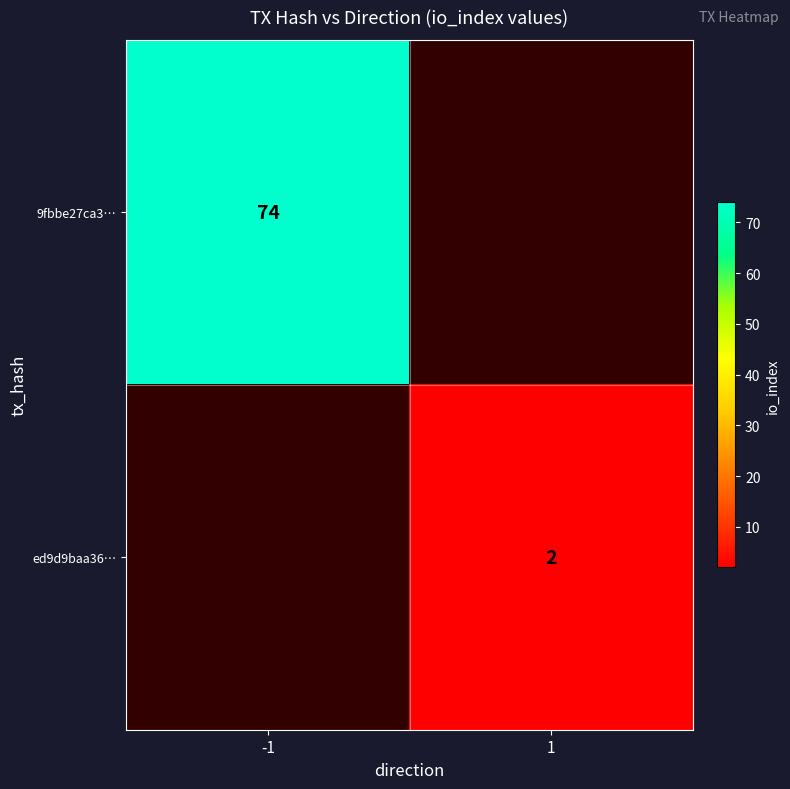

At how many categories does at least one series exceed 54?

1